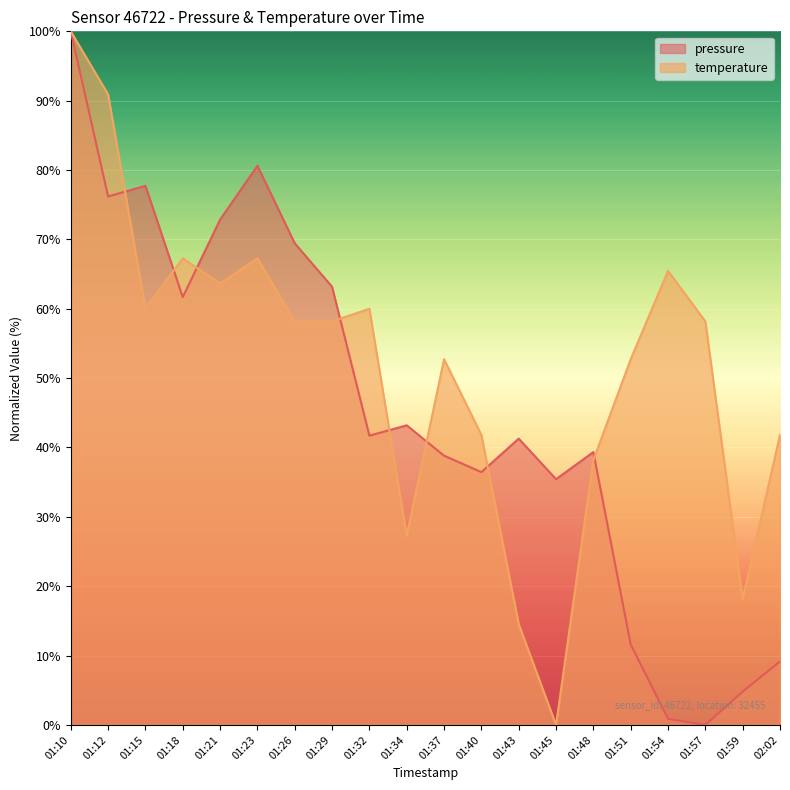

How many lines are shown in the chart?

2